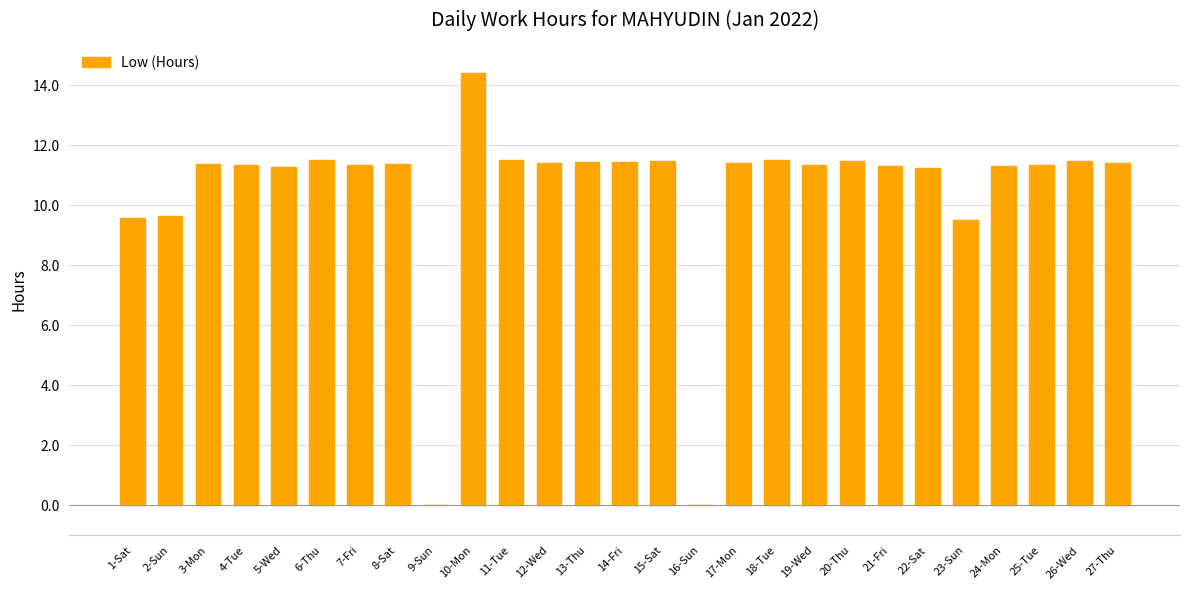

What is the sum of all values?

282.6